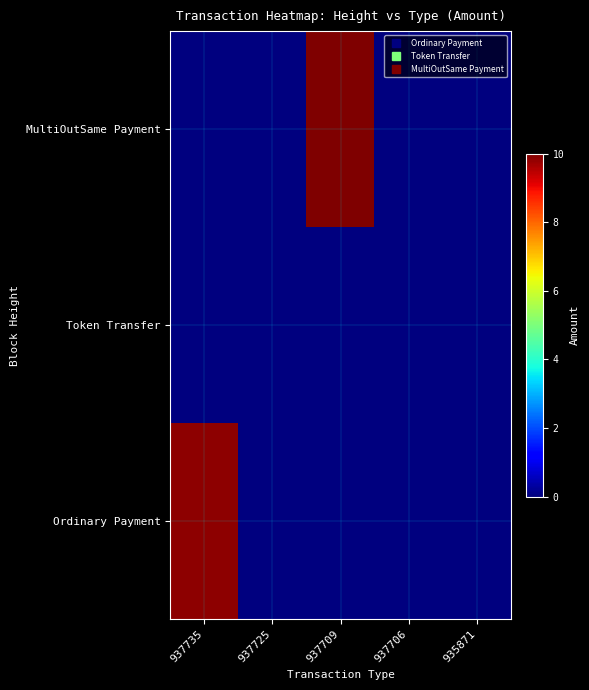

Which series changed the most between 937709 and 935871?

MultiOutSame Payment